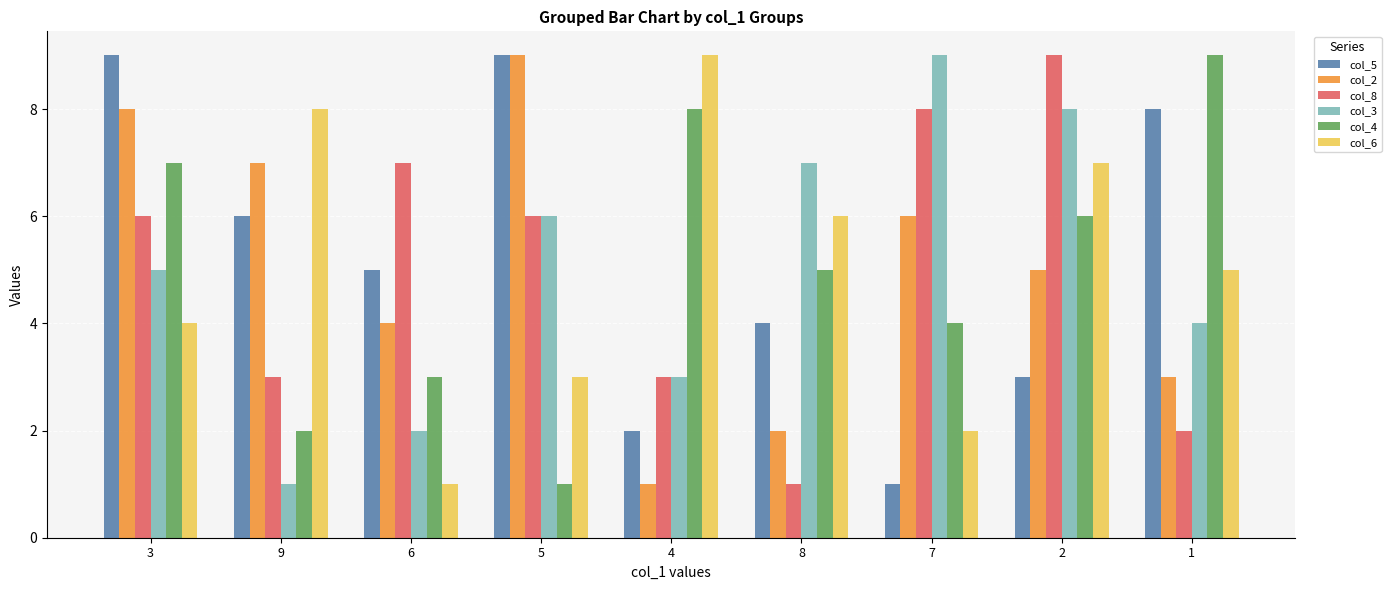

Reading left to right, transcribe all the data shown in this chart.

col_5: 3=9	9=6	6=5	5=9	4=2	8=4	7=1	2=3	1=8
col_2: 3=8	9=7	6=4	5=9	4=1	8=2	7=6	2=5	1=3
col_8: 3=6	9=3	6=7	5=6	4=3	8=1	7=8	2=9	1=2
col_3: 3=5	9=1	6=2	5=6	4=3	8=7	7=9	2=8	1=4
col_4: 3=7	9=2	6=3	5=1	4=8	8=5	7=4	2=6	1=9
col_6: 3=4	9=8	6=1	5=3	4=9	8=6	7=2	2=7	1=5